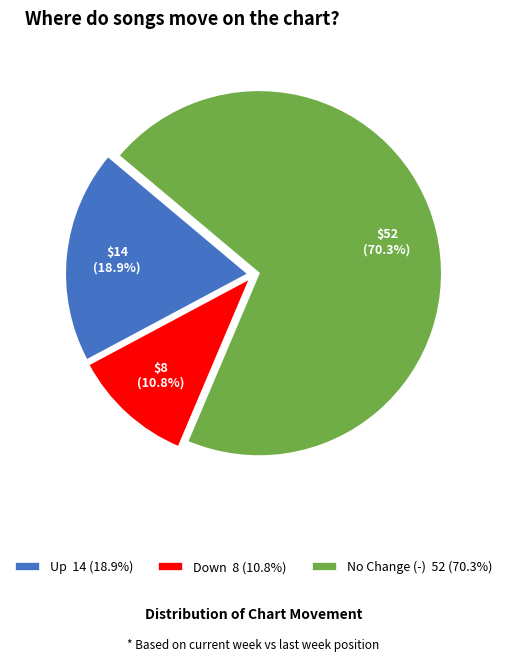

Rank the categories by value from lowest to highest.

Down 8 (10.8%), Up 14 (18.9%), No Change (-) 52 (70.3%)